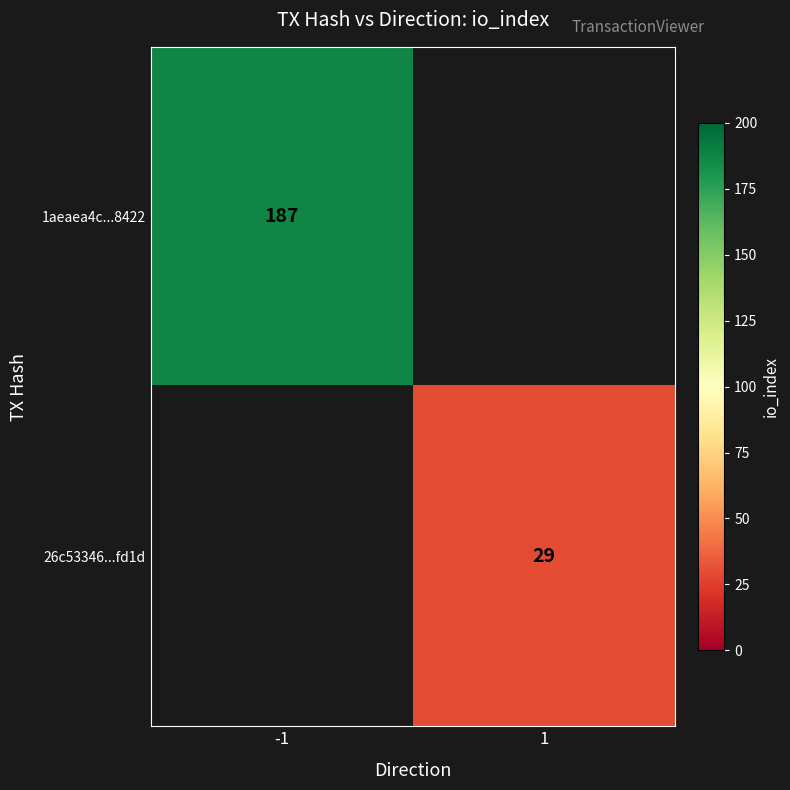

How many distinct data groups are displayed?

2